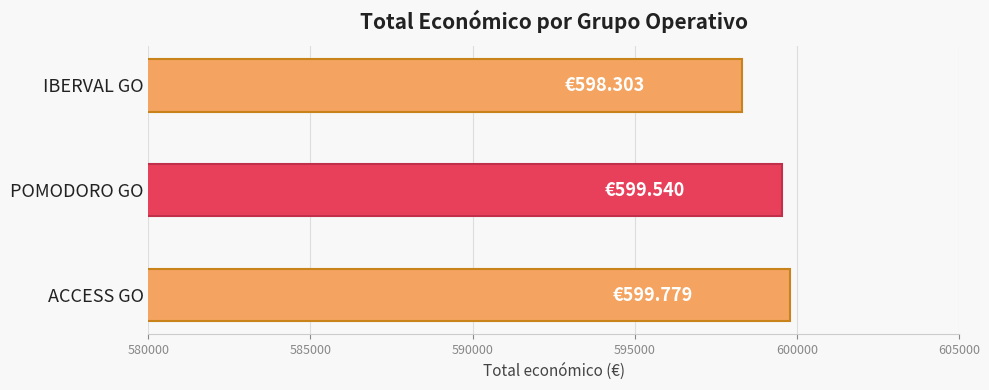

What is the difference between the values at POMODORO GO and IBERVAL GO?

1237